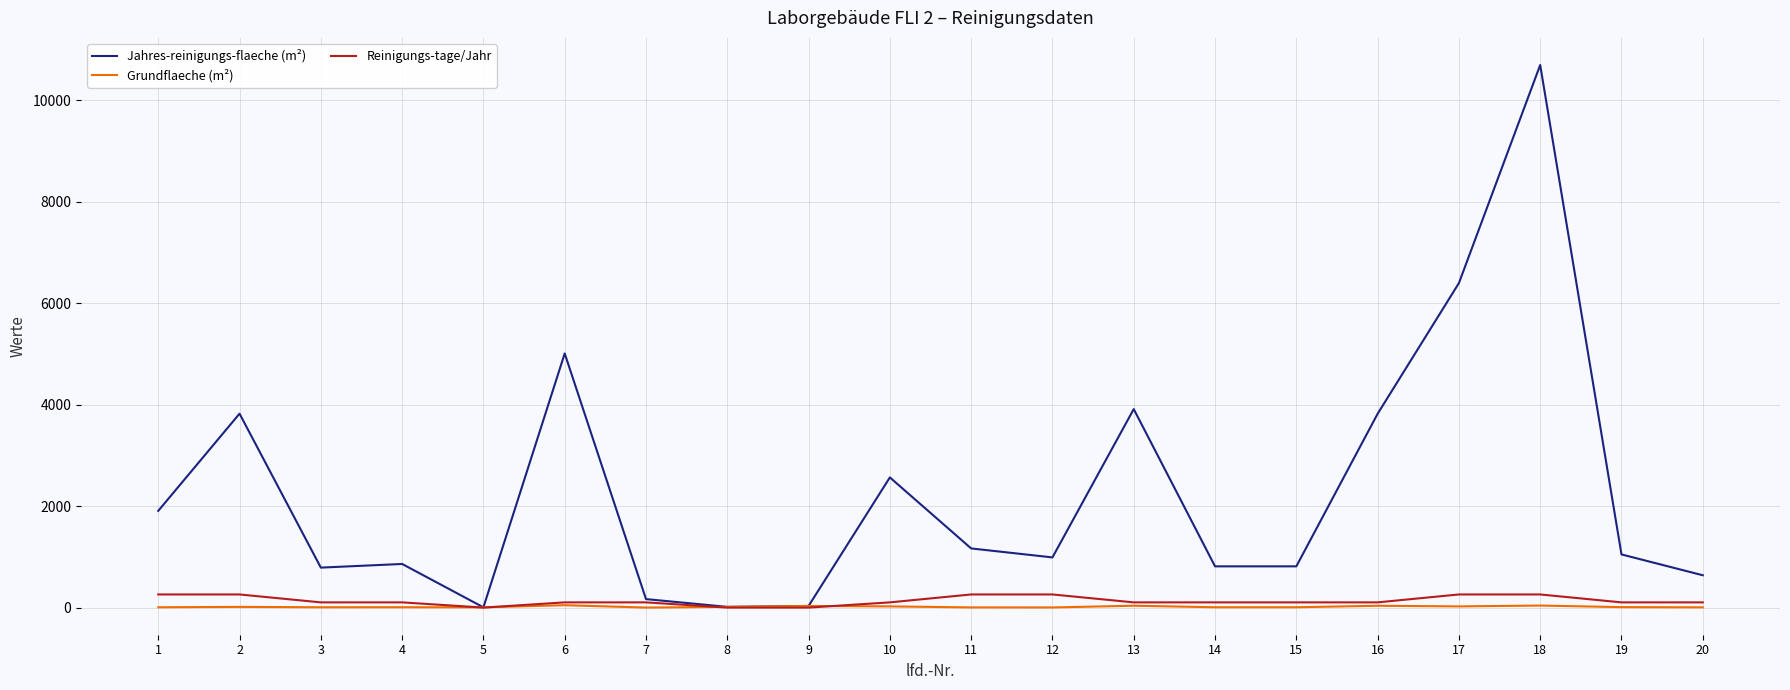

Is the value of Grundflaeche (m²) at 9 greater than the value of Jahres-reinigungs-flaeche (m²) at 20?

No